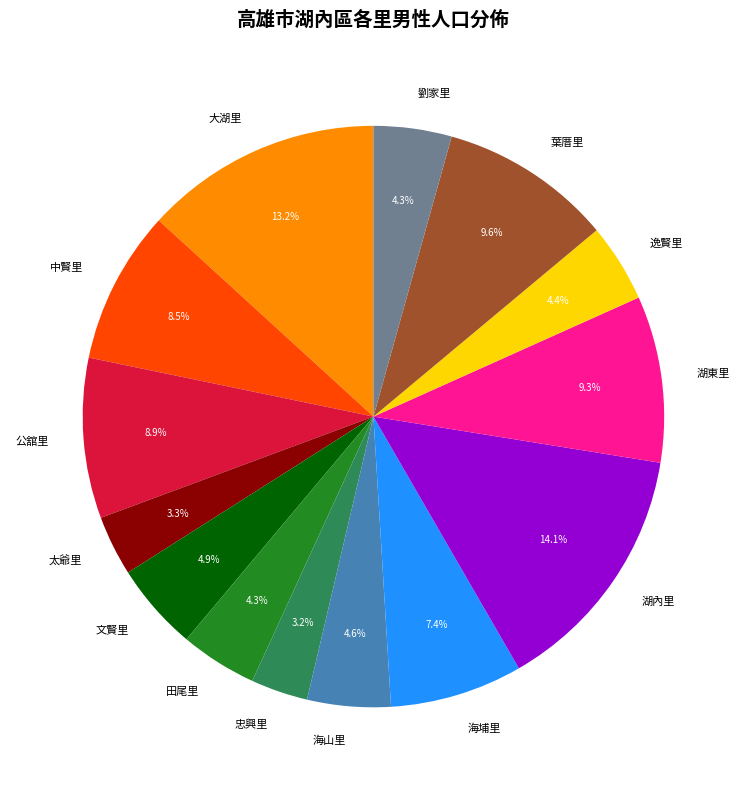

Is the sum of 湖內里 and 逸賢里 greater than half?

No